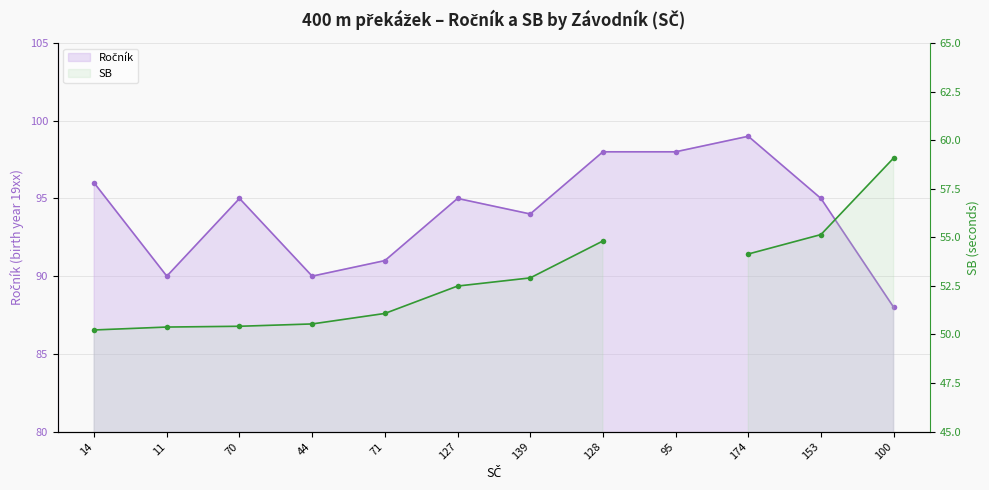

The value at 70 is 50. True or false?

False